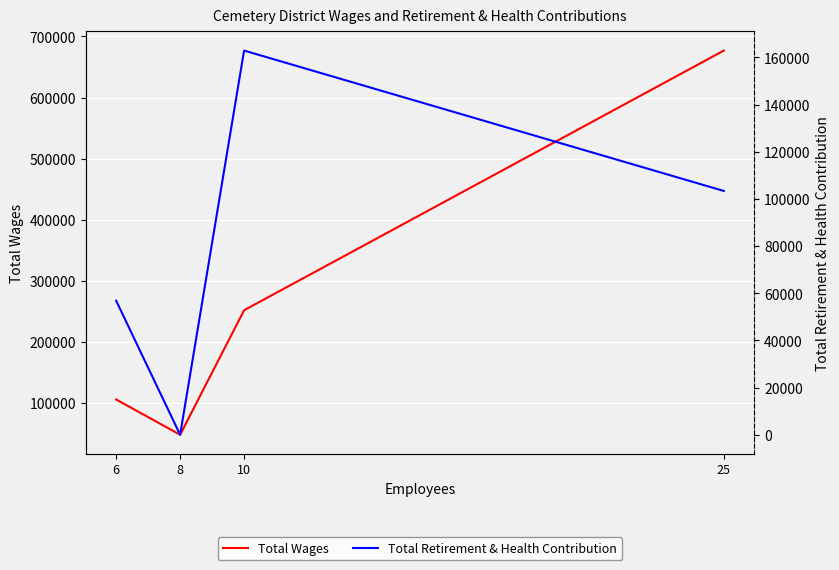

Reading left to right, transcribe all the data shown in this chart.

Total Wages: 6=106061	8=48343	10=252032	25=676892
Total Retirement & Health Contribution: 6=56847	8=0	10=162931	25=103393